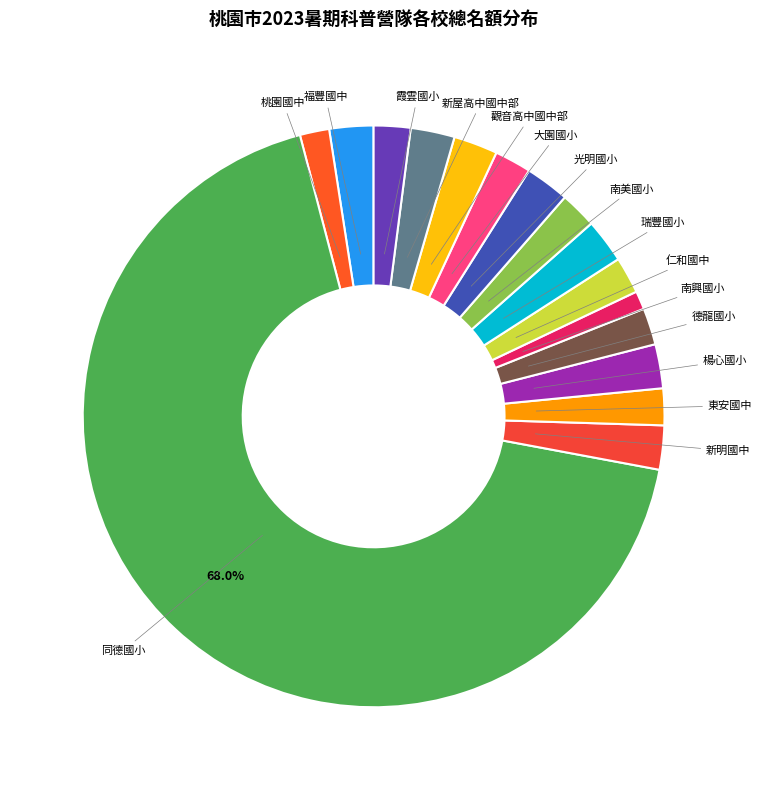

Does 觀音高中國中部 account for over 50% of the chart?

No